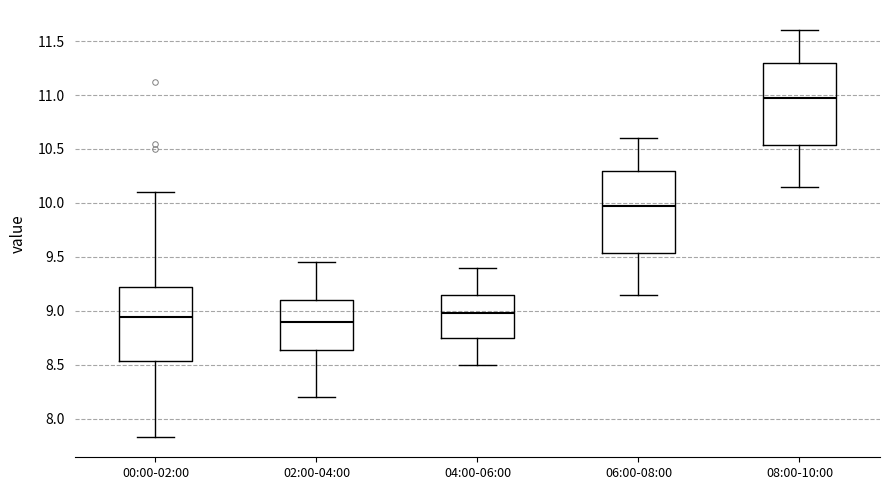

Where does the median line of the box for 06:00-08:00 sit on the y-axis? The values are not printed on the chart, so give them approximately, as read against the axis.

10.00